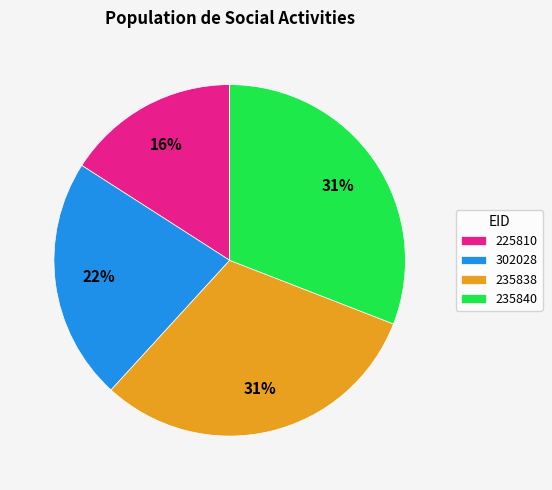

Which category has the smallest portion of the pie?

225810